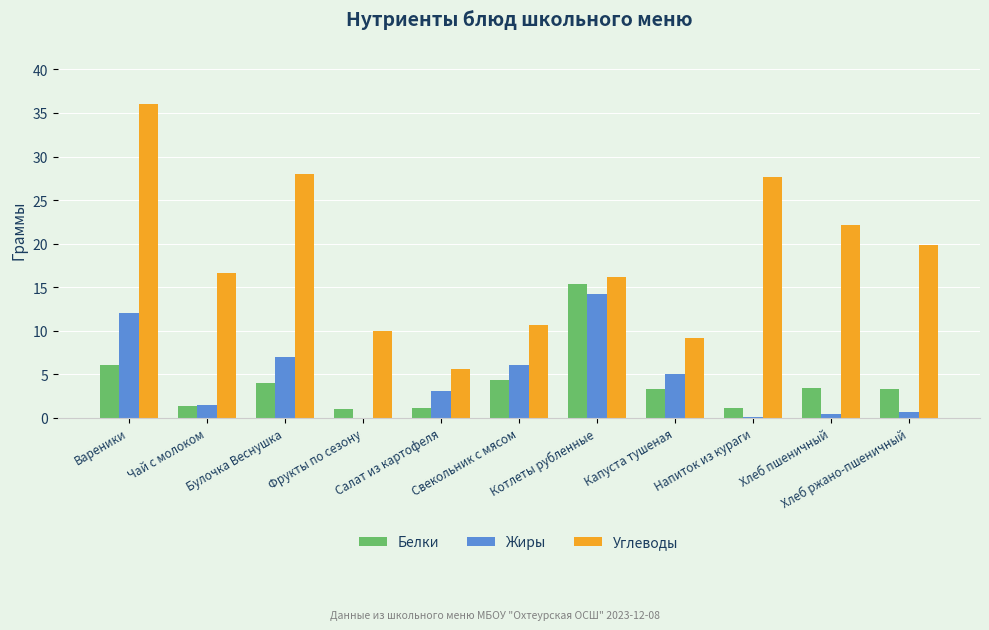

How many groups of bars are there?

11